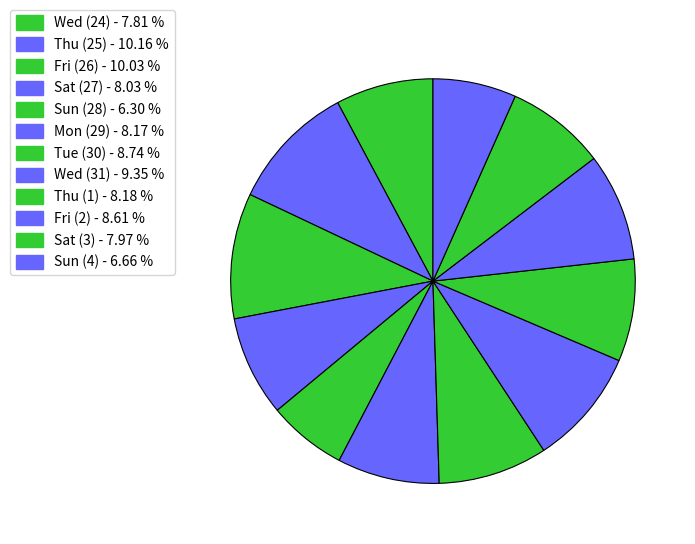

How many segments does this pie chart have?

12